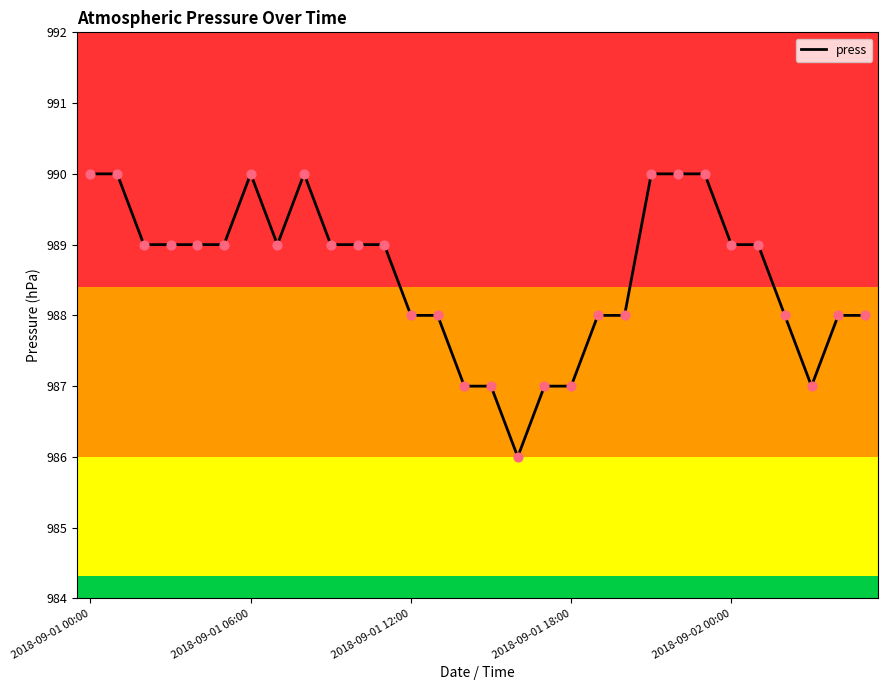

What is the minimum value shown in the chart?

986